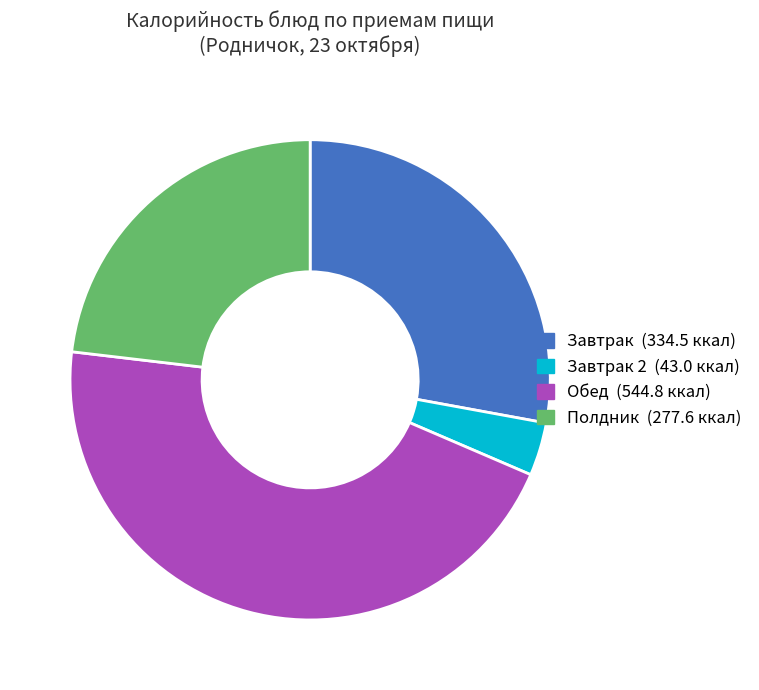

Is there any slice that represents more than half of the pie?

No